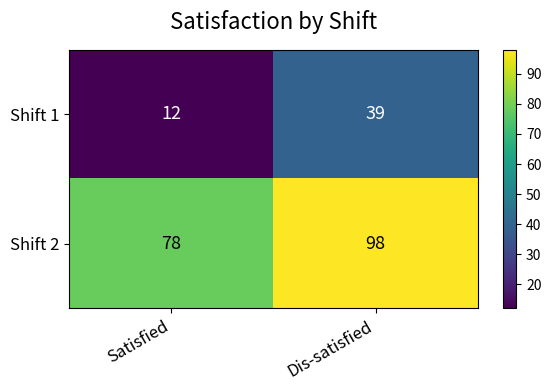

Which label corresponds to the largest value in the chart?

Dis-satisfied